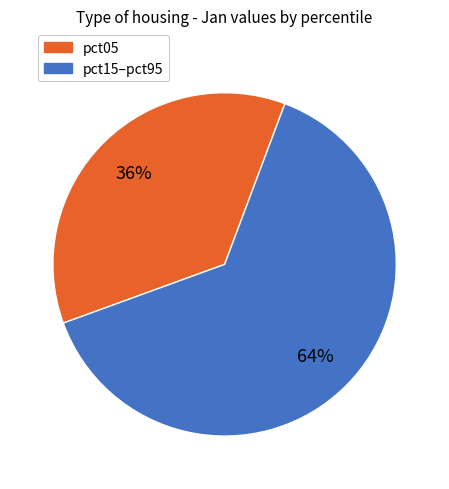

To the nearest percent, what is the average slice percentage?

50%